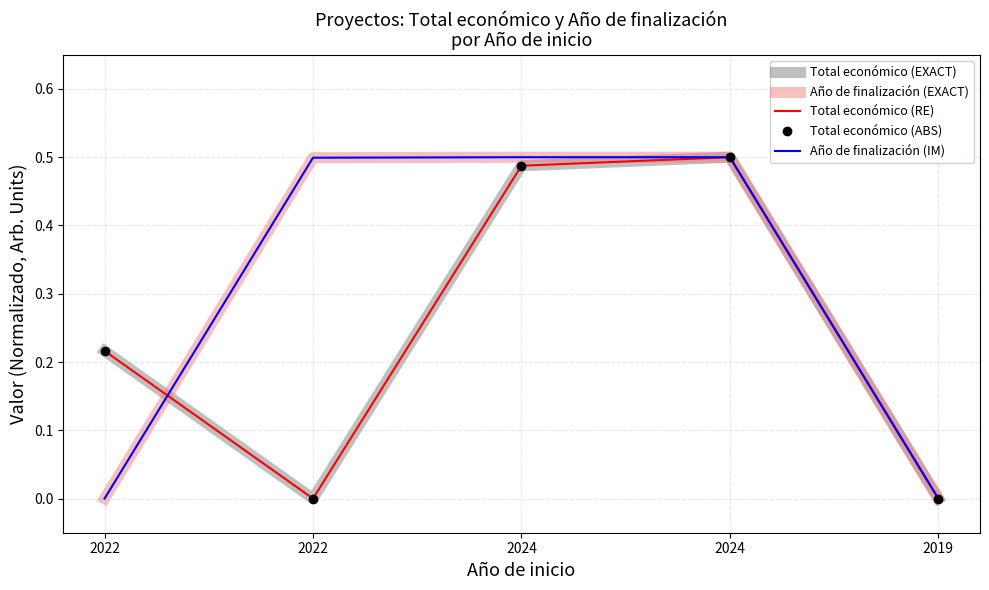

What is the total value across all series at 2024?

2.5